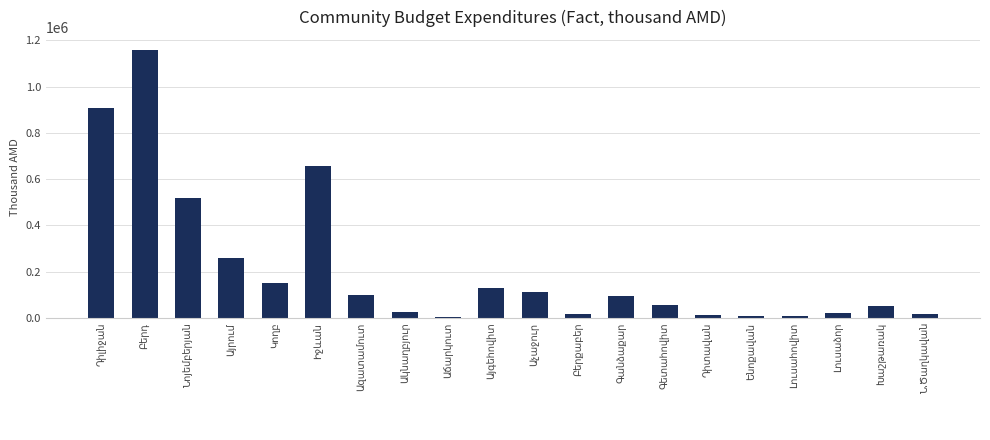

What is the difference between the second highest and minimum values?

903227.4